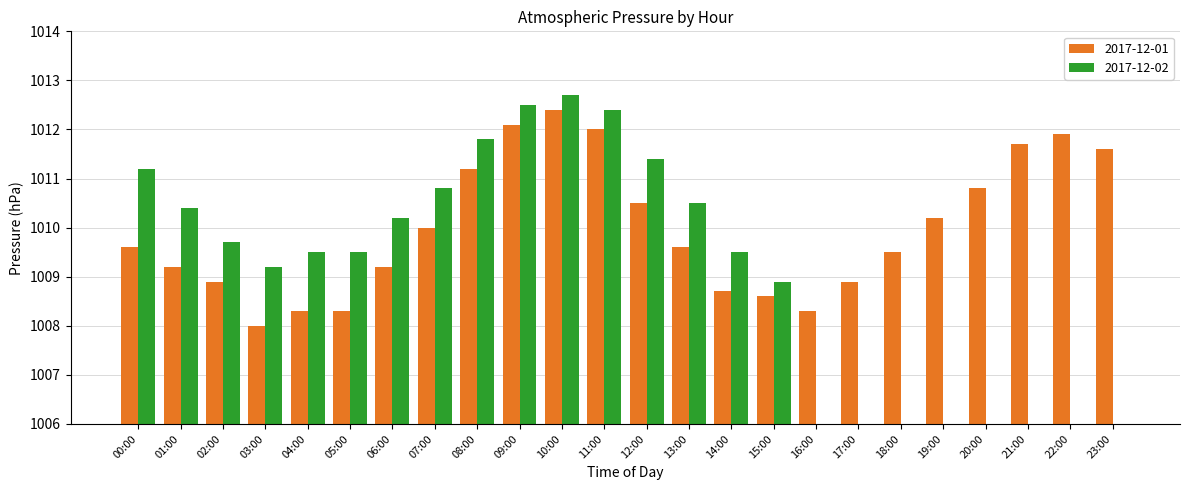

What are all the series names shown in the legend?

2017-12-01, 2017-12-02